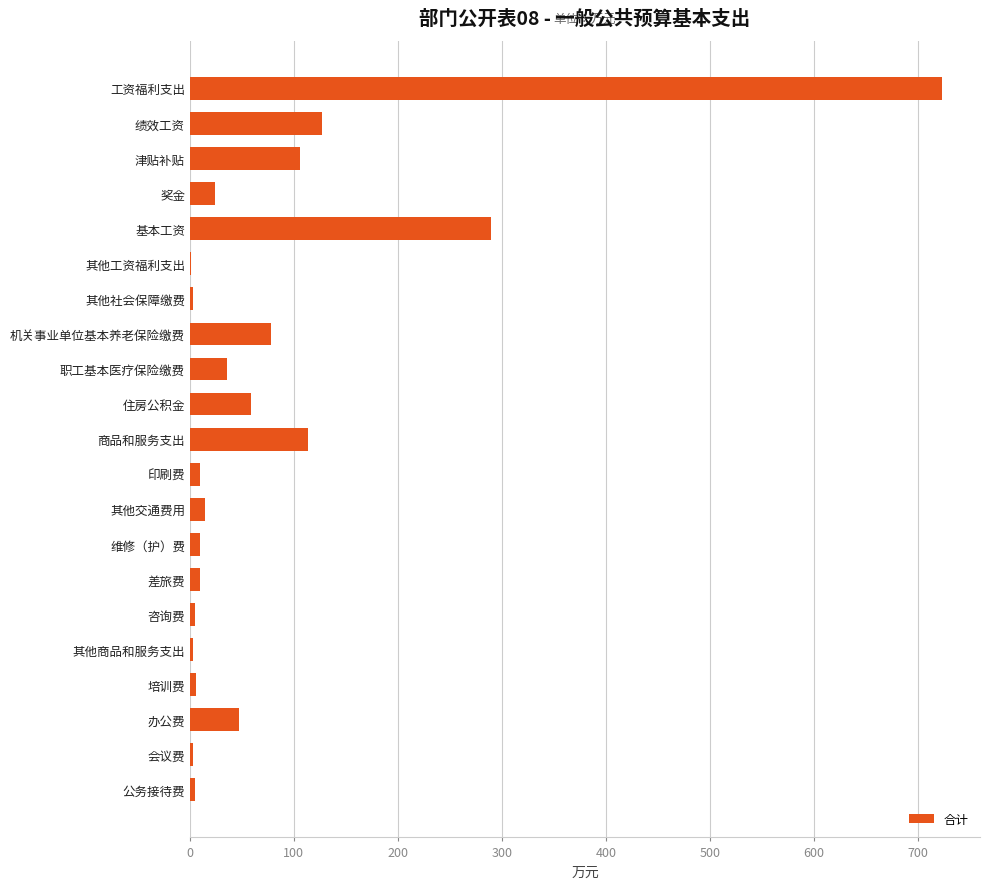

The chart shows a value of 723.2 at 工资福利支出. True or false?

True